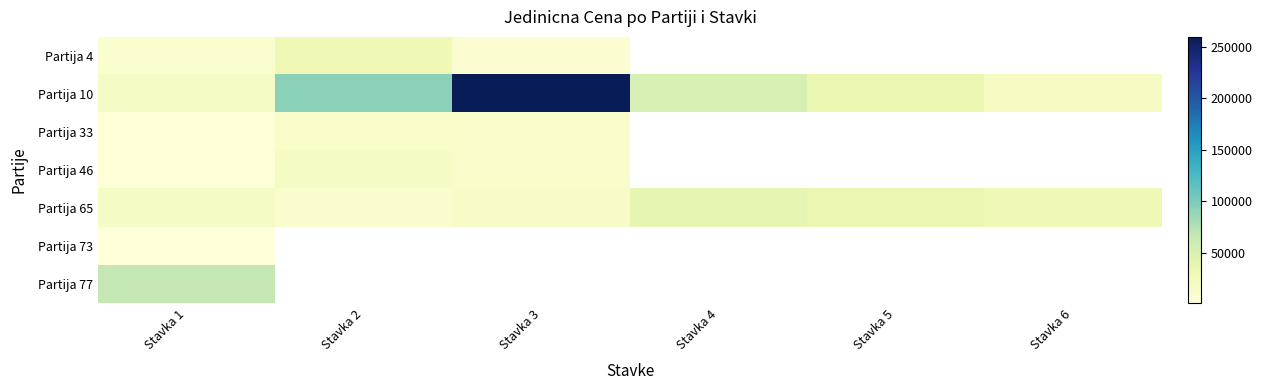

Which series has the largest range (max minus min)?

Partija 10